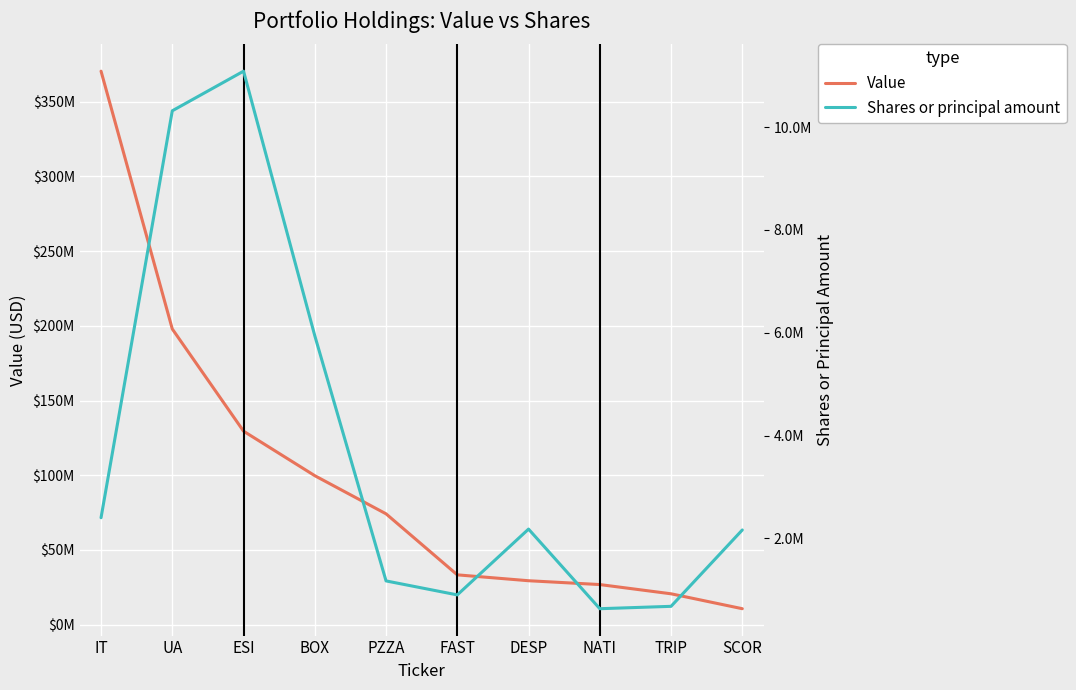

What is the total value across all series at ESI?

140604703